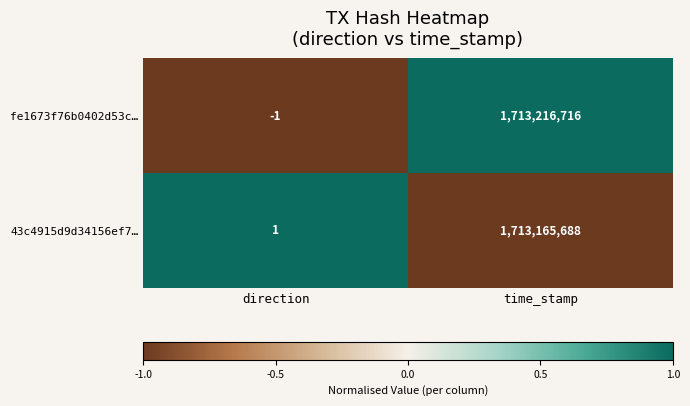

What is the difference between the fe1673f76b0402d53c… values at time_stamp and direction?

1713216717